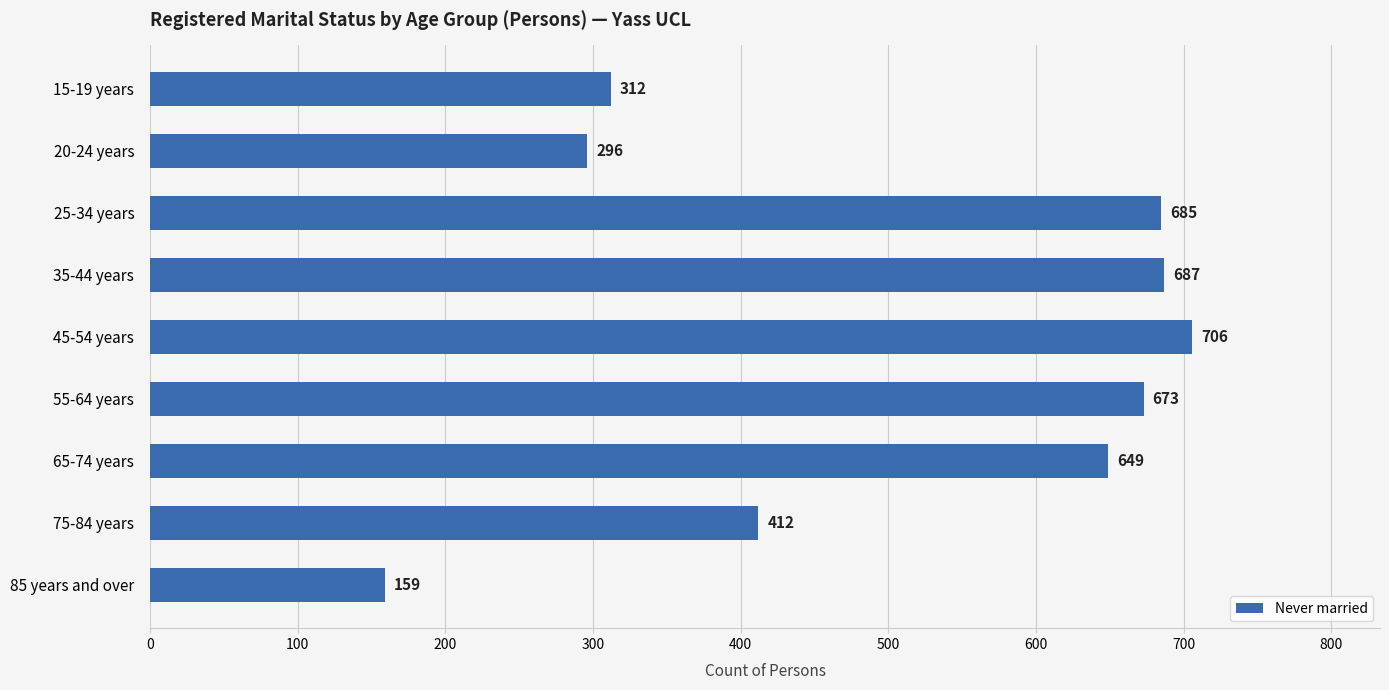

What is the label of the 6th bar from the bottom?

35-44 years